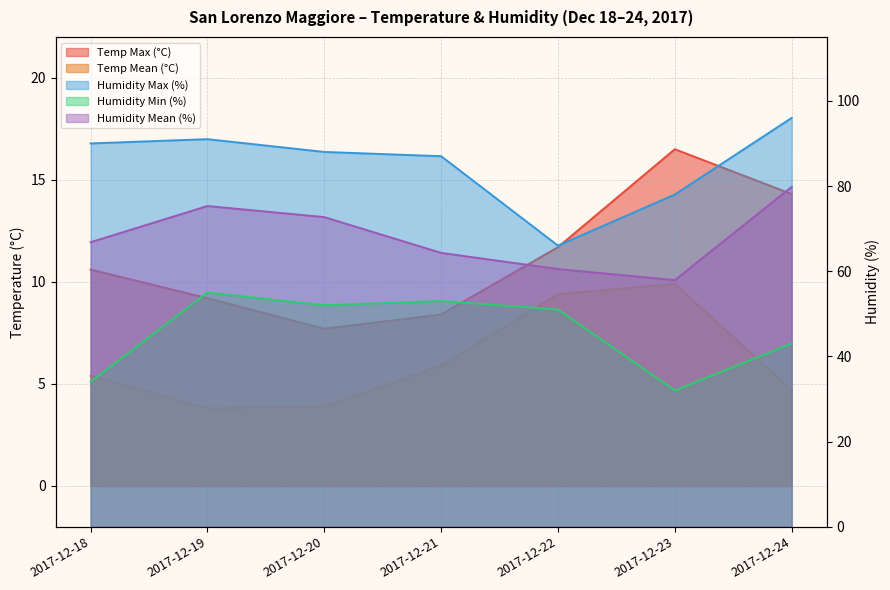

Read the Humidity Min (%) value at 2017-12-18.

34.0